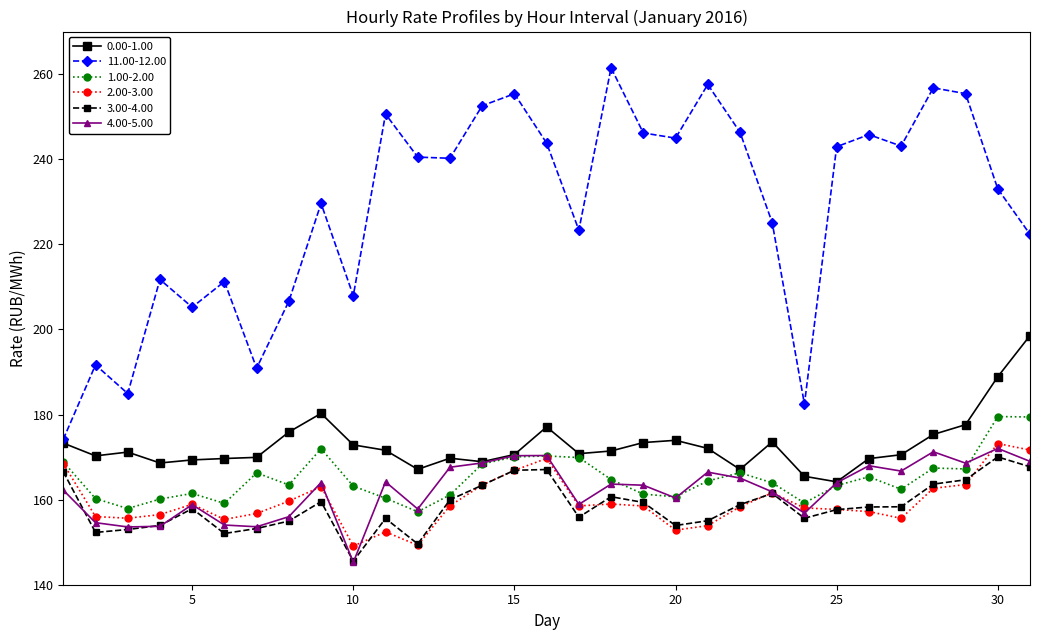

What is the highest value of the 11.00-12.00 series?

261.5